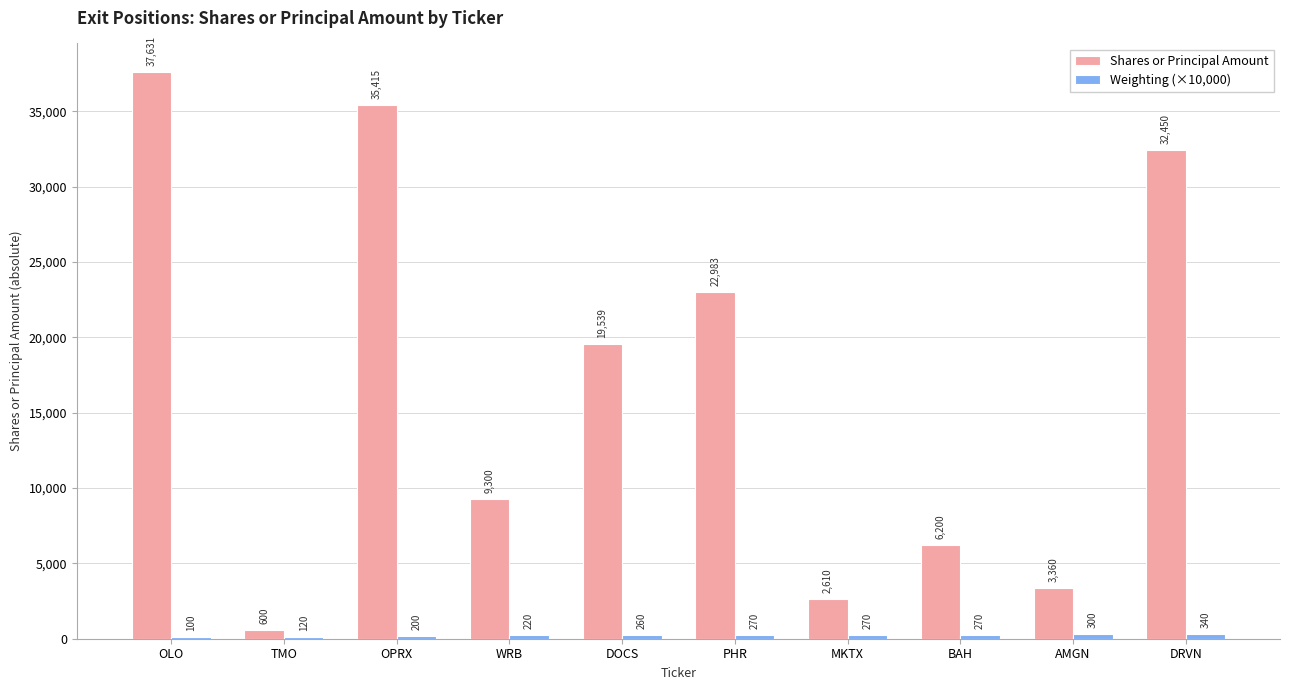

How many groups of bars are there?

10